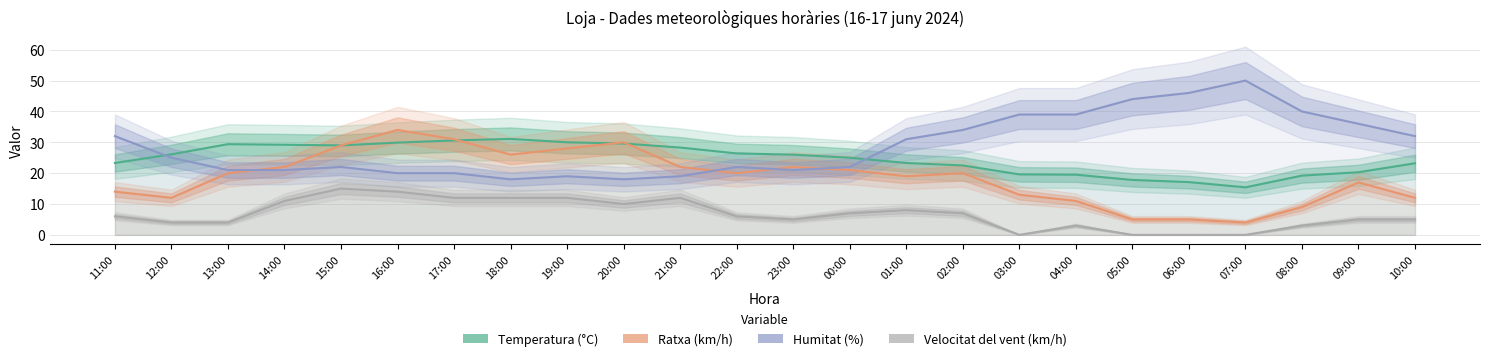

What is the average value of the Ratxa (km/h) series?

18.6